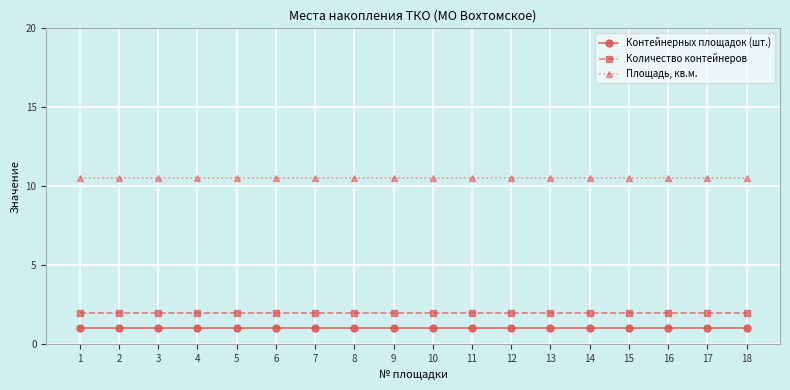

What is the smallest value displayed?

1.0